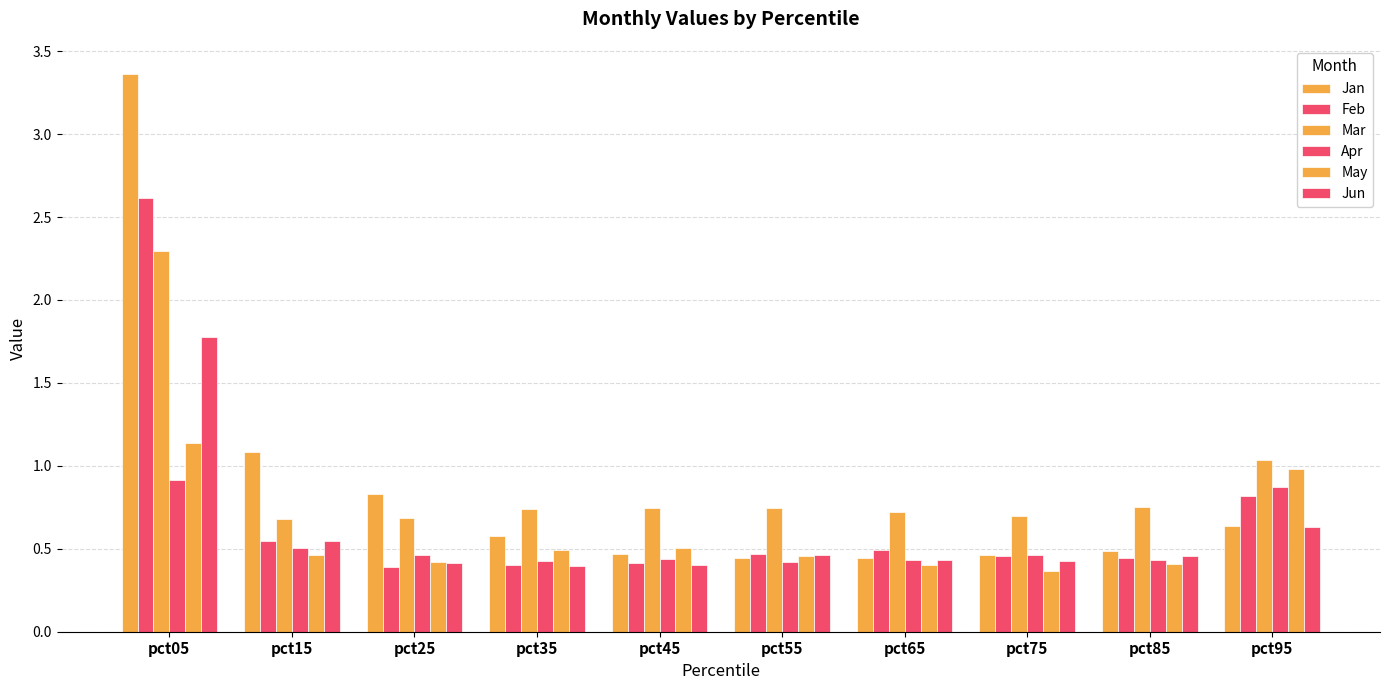

How many bars are there in total?

60